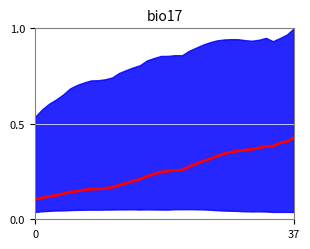

What is the difference between the values at 3 and 22?

0.1